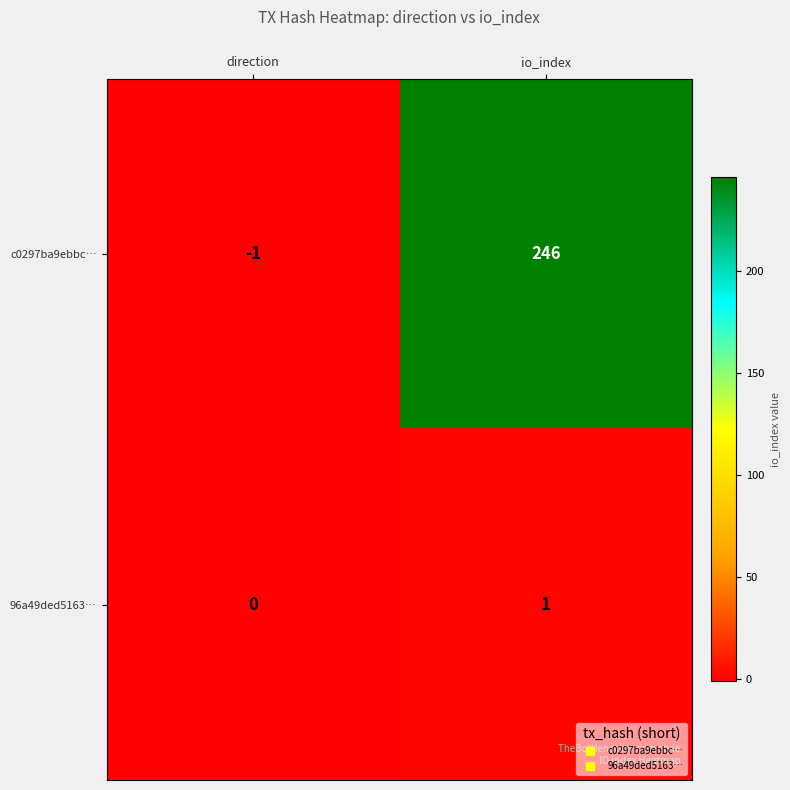

Reading left to right, list all the values displayed in this chart.

c0297ba9ebbc…: direction=-1	io_index=246
96a49ded5163…: direction=0	io_index=1